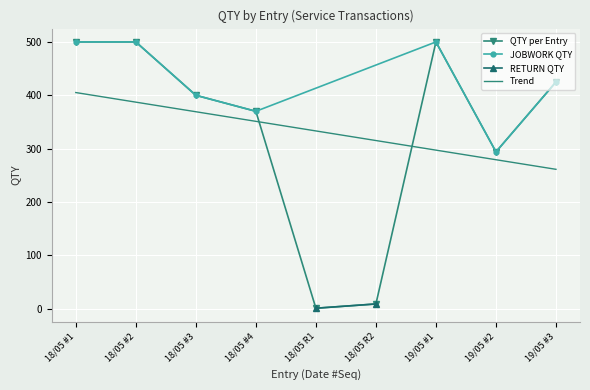

The value of JOBWORK QTY at 18/05 #3 is 400. True or false?

True